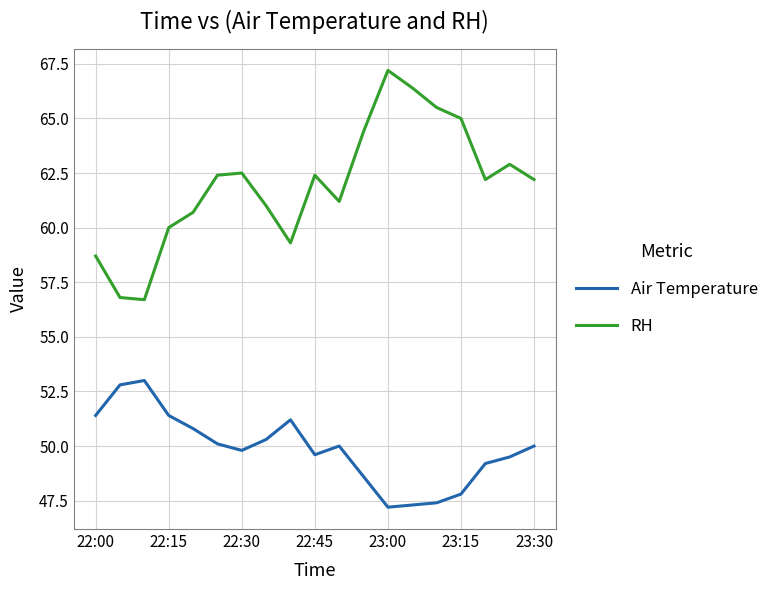

Which series has the largest total across all categories?

RH